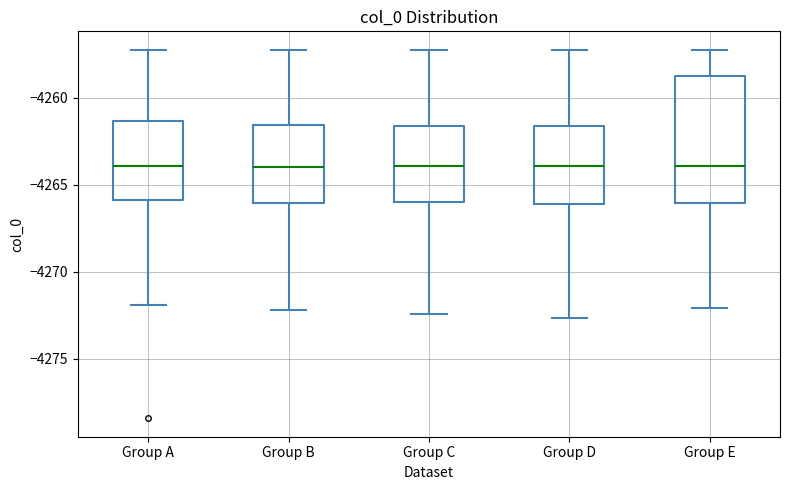

Reading left to right, read every box against the y-axis: the position of its median line, the range the box covers, and the ends of its whiskers. The values are not printed on the chart, so give them approximately, as read against the axis.

Group A: median -4264.0, box -4266.0 to -4261.5, whiskers -4272.0 to -4257.0
Group B: median -4264.0, box -4266.0 to -4261.5, whiskers -4272.0 to -4257.0
Group C: median -4264.0, box -4266.0 to -4261.5, whiskers -4272.5 to -4257.0
Group D: median -4264.0, box -4266.0 to -4261.5, whiskers -4272.5 to -4257.0
Group E: median -4264.0, box -4266.0 to -4258.5, whiskers -4272.0 to -4257.0